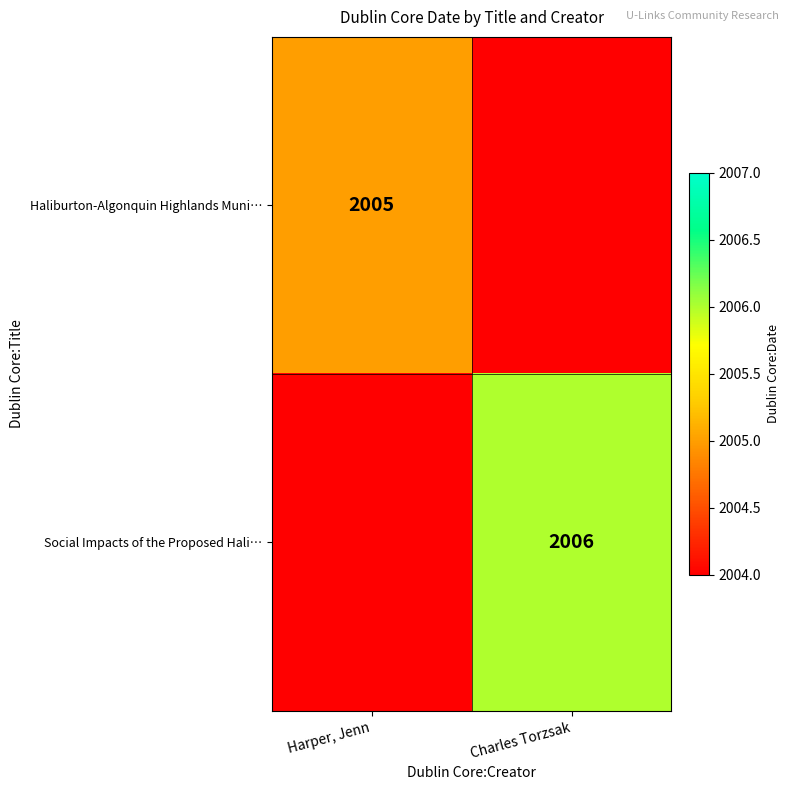

True or false: Haliburton-Algonquin Highlands Muni… has a value of 1132 at Harper, Jenn.

False